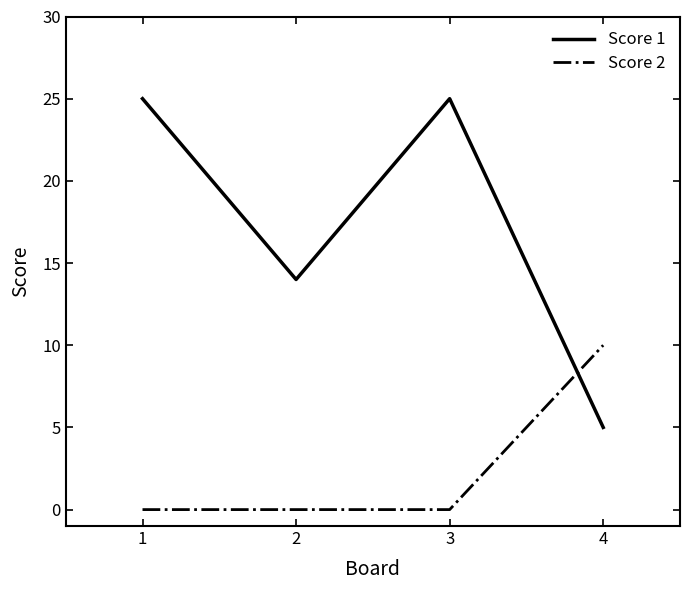

Between which two adjacent categories do Score 2 and Score 1 first intersect?

3 and 4